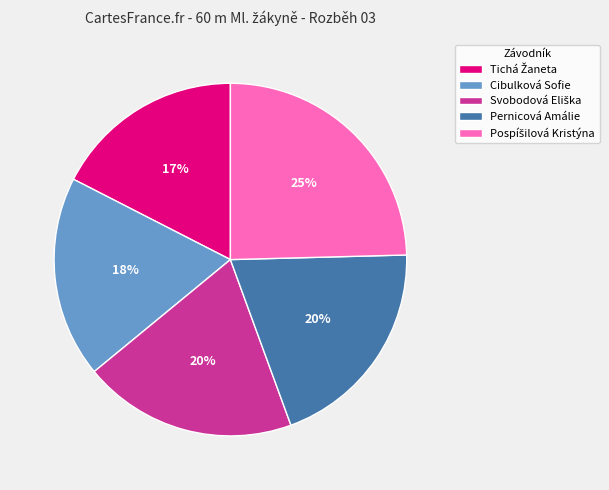

To the nearest percent, what percentage of the pie is Pernicová Amálie?

20%